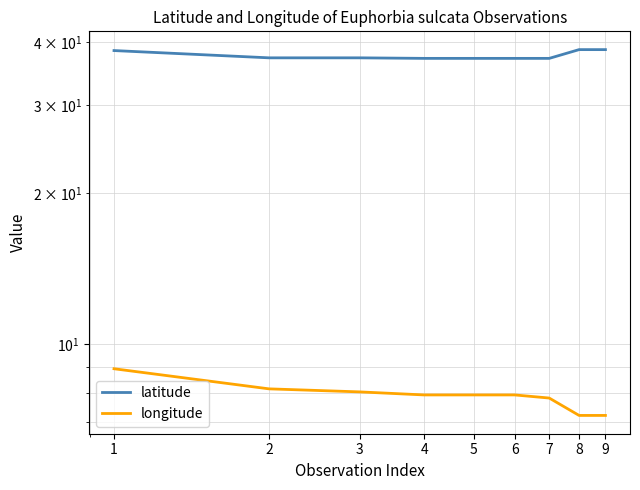

Read the latitude value at 1.

38.5